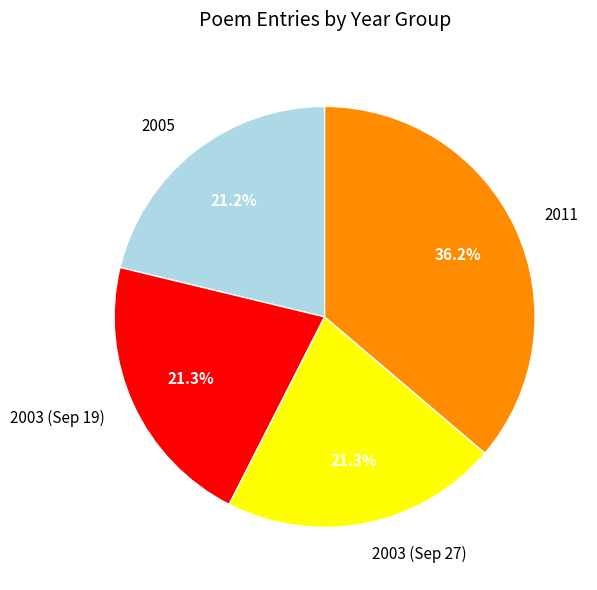

Does 2003 (Sep 27) account for over 50% of the chart?

No